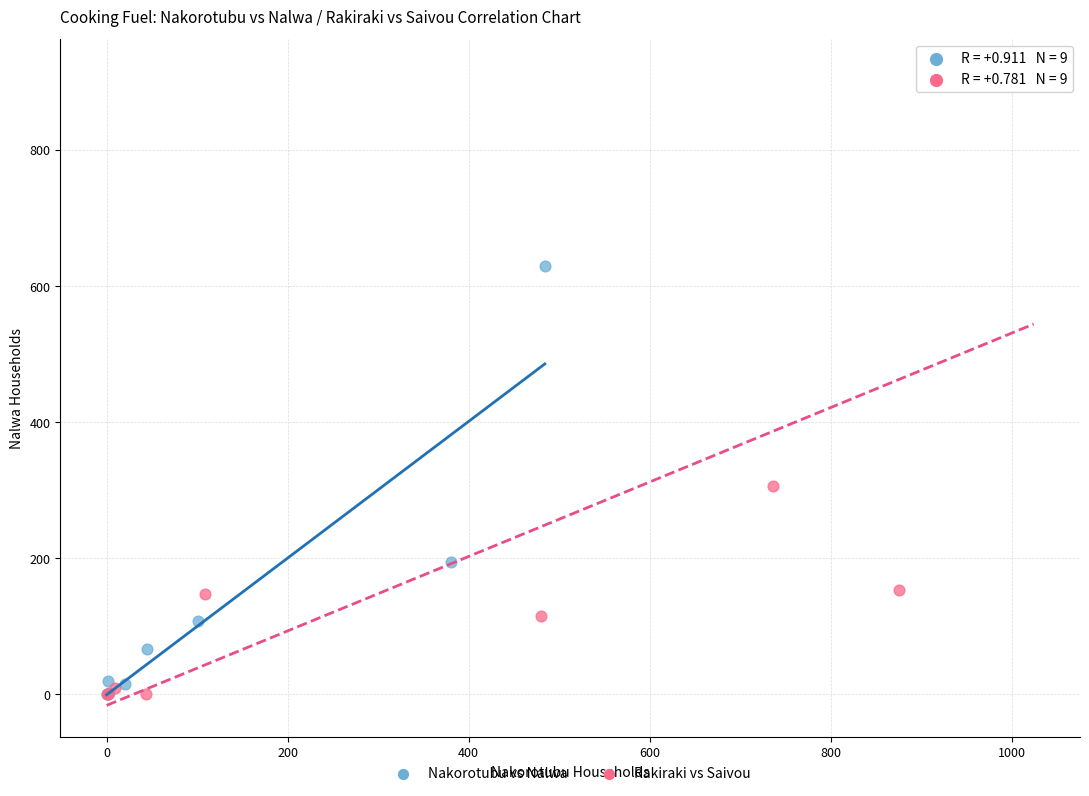

Which series reaches the maximum Y coordinate?

Rakiraki vs Saivou